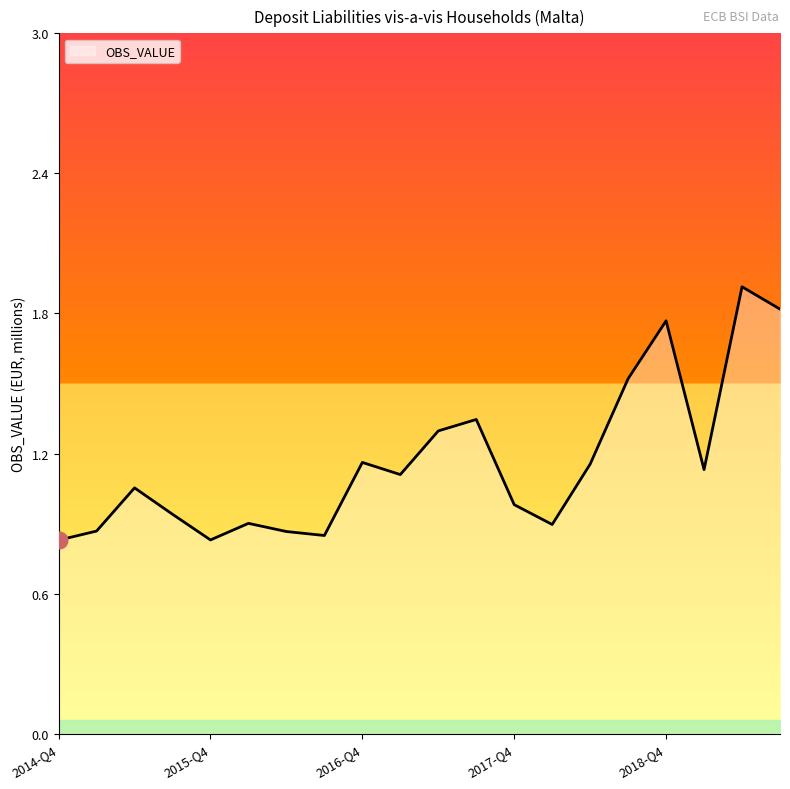

How many lines are shown in the chart?

1